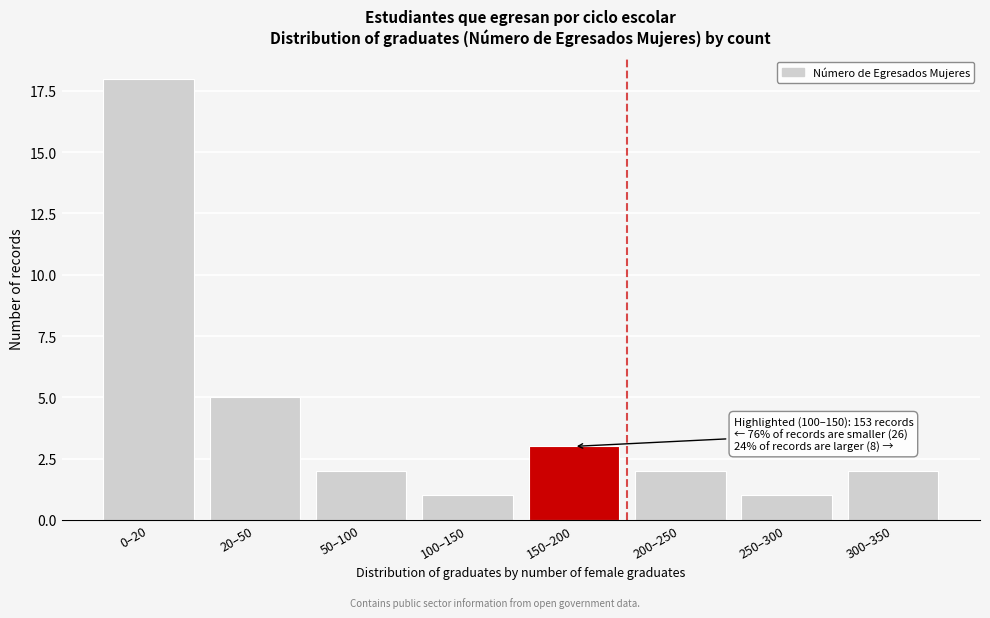

Reading left to right, what are all the values shown in this chart?

0–20=18	20–50=5	50–100=2	100–150=1	150–200=3	200–250=2	250–300=1	300–350=2